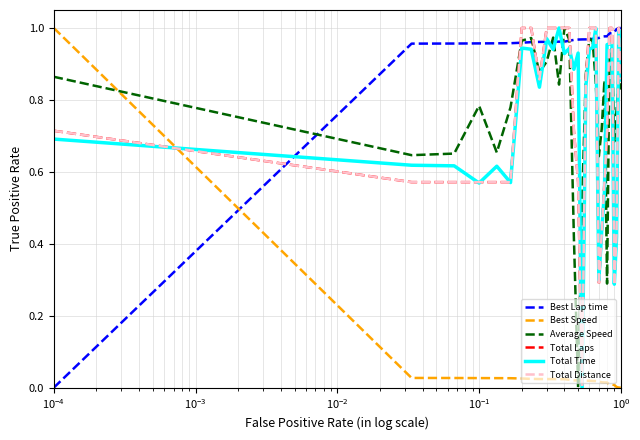

Is this an area chart (filled region under the line)?

No